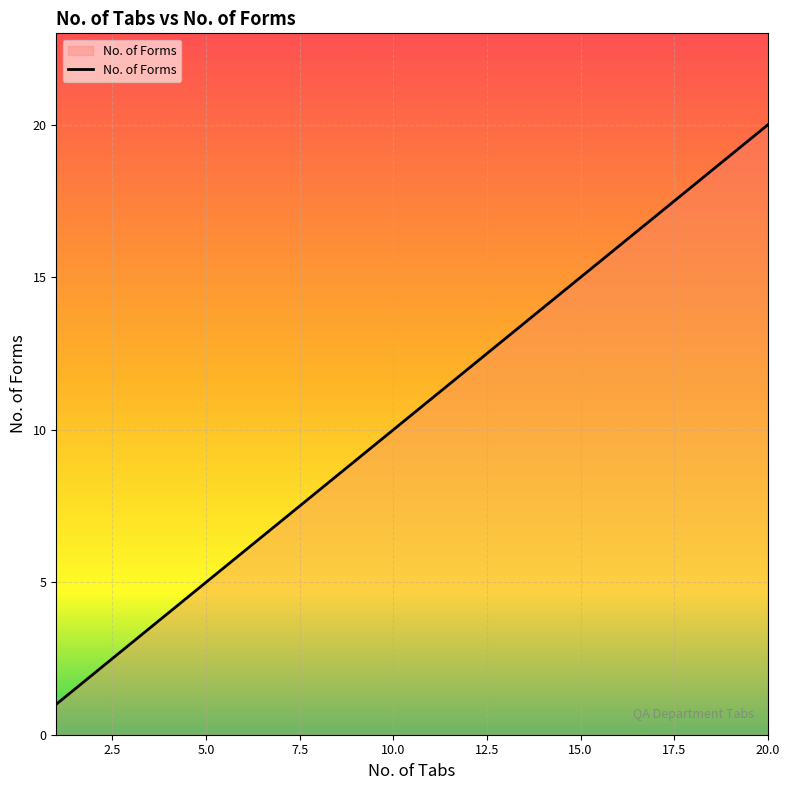

What is the greatest value displayed?

20